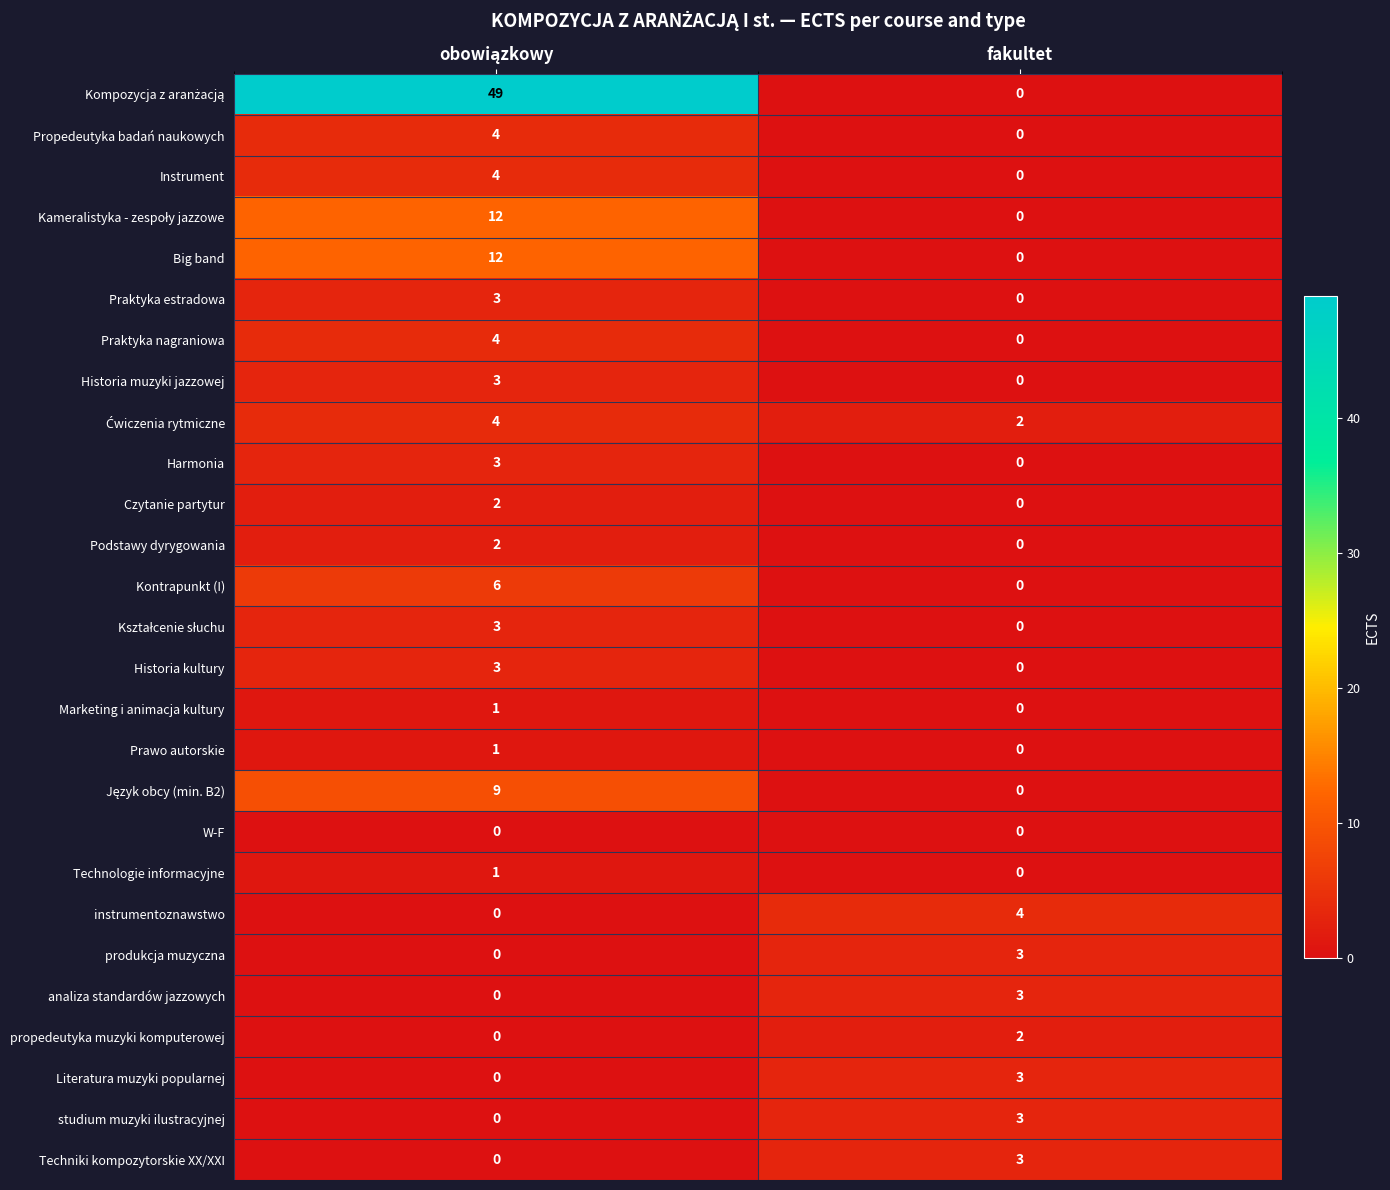

The Historia kultury series shows 1 at fakultet. True or false?

False